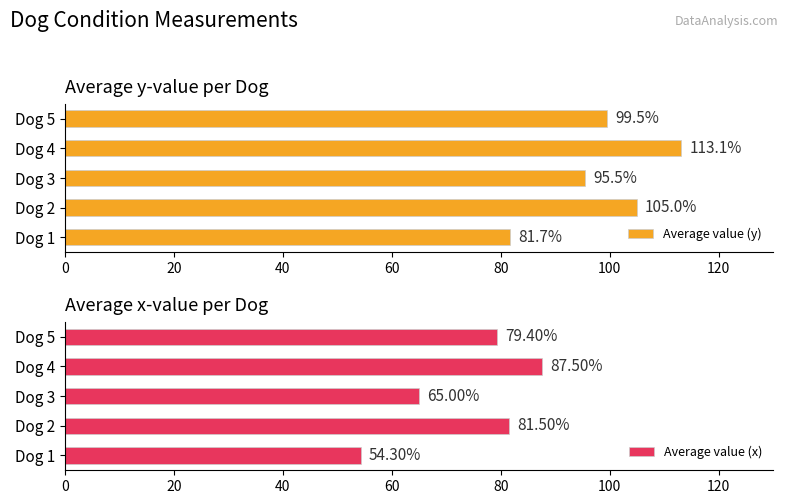

The value of Average value (x) at Dog 4 is 87.5. True or false?

True